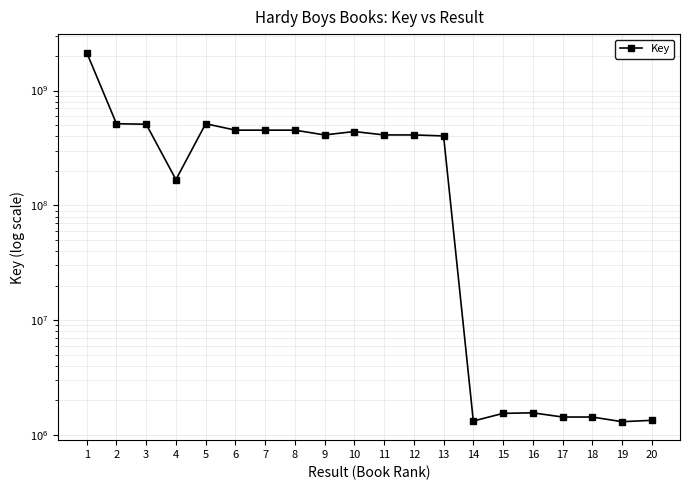

Which label corresponds to the largest value in the chart?

1